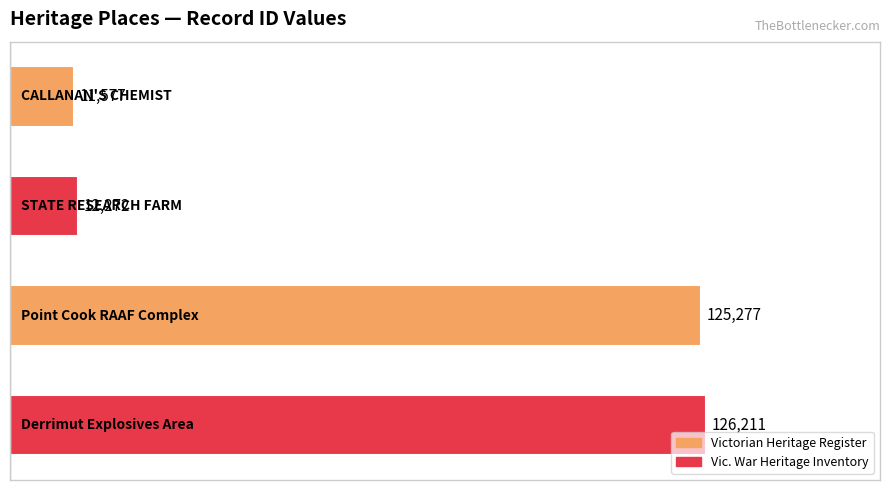

What is the difference between the second highest and second lowest values?

113005